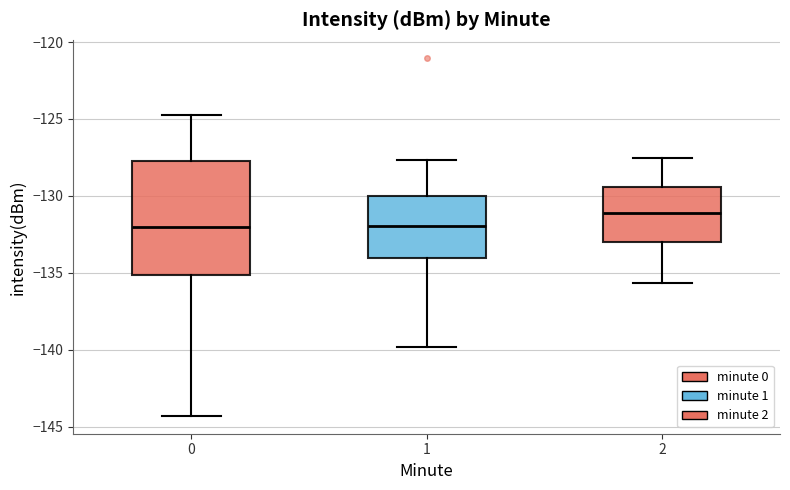

Where does the lower whisker of the box at x = 1 end on the y-axis? The values are not printed on the chart, so give them approximately, as read against the axis.

-140.0